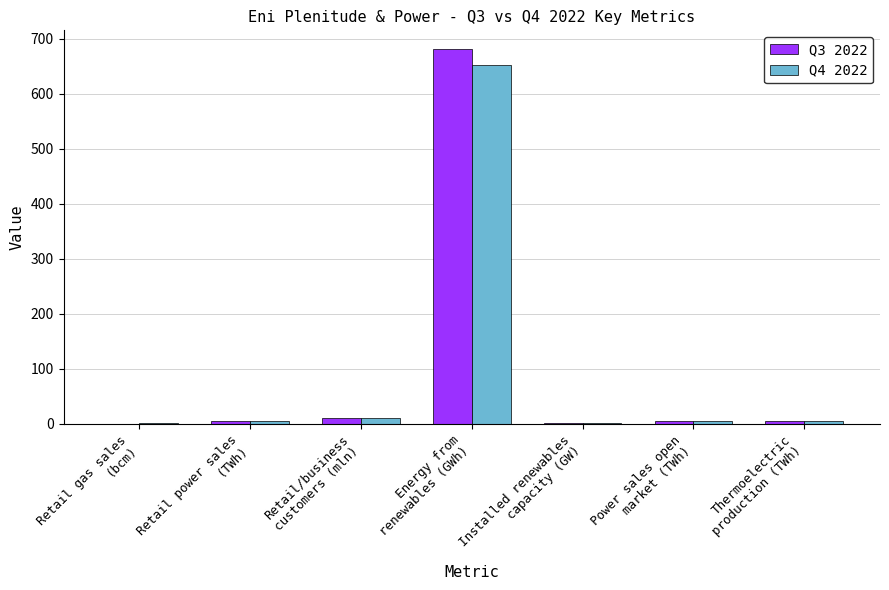

Are the bars horizontal?

No